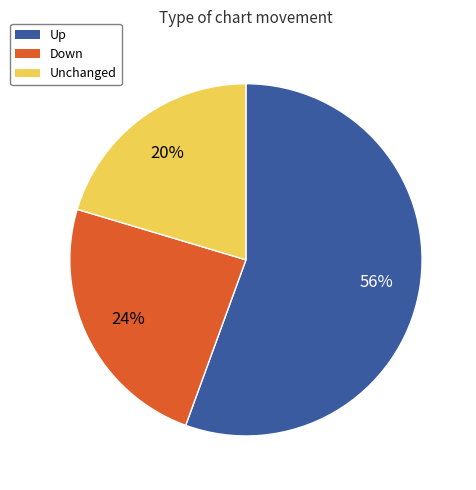

Count the number of slices in the pie.

3